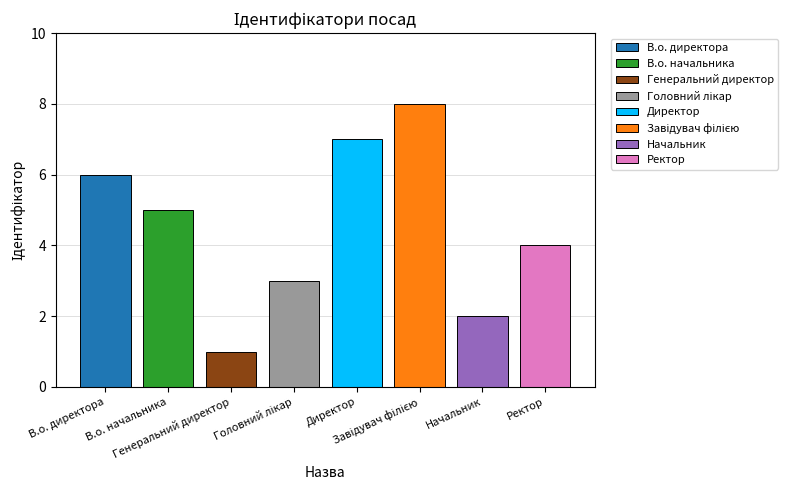

Are the bars horizontal?

No